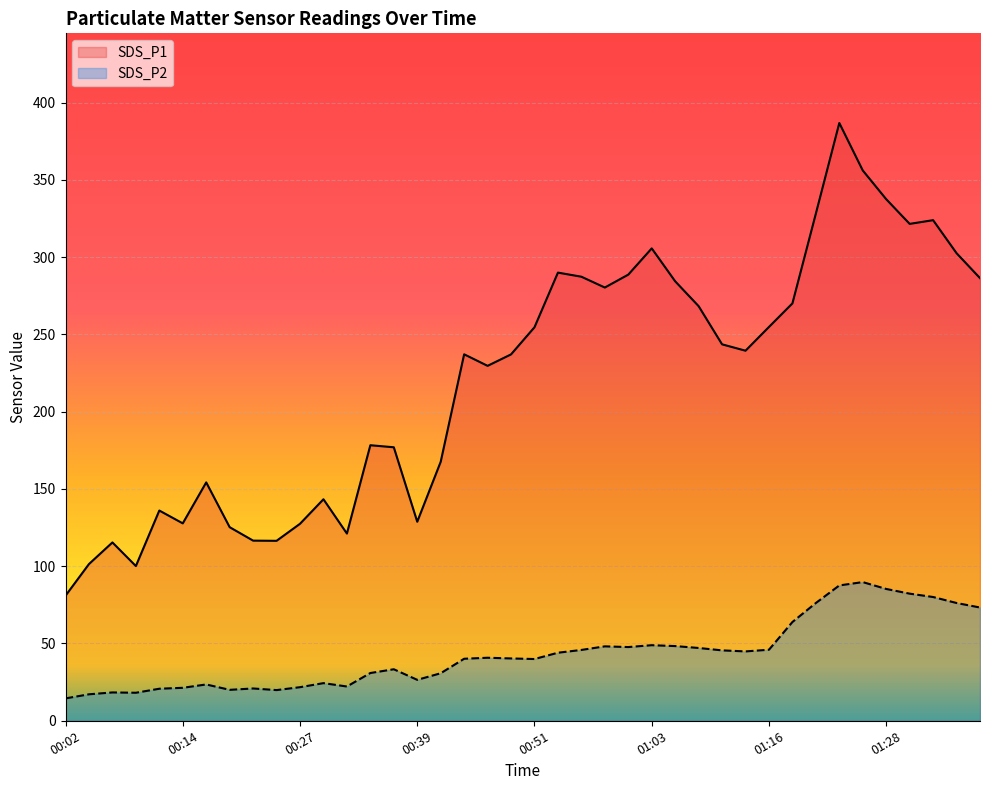

True or false: SDS_P2 has more than 1 interior local peaks.

True